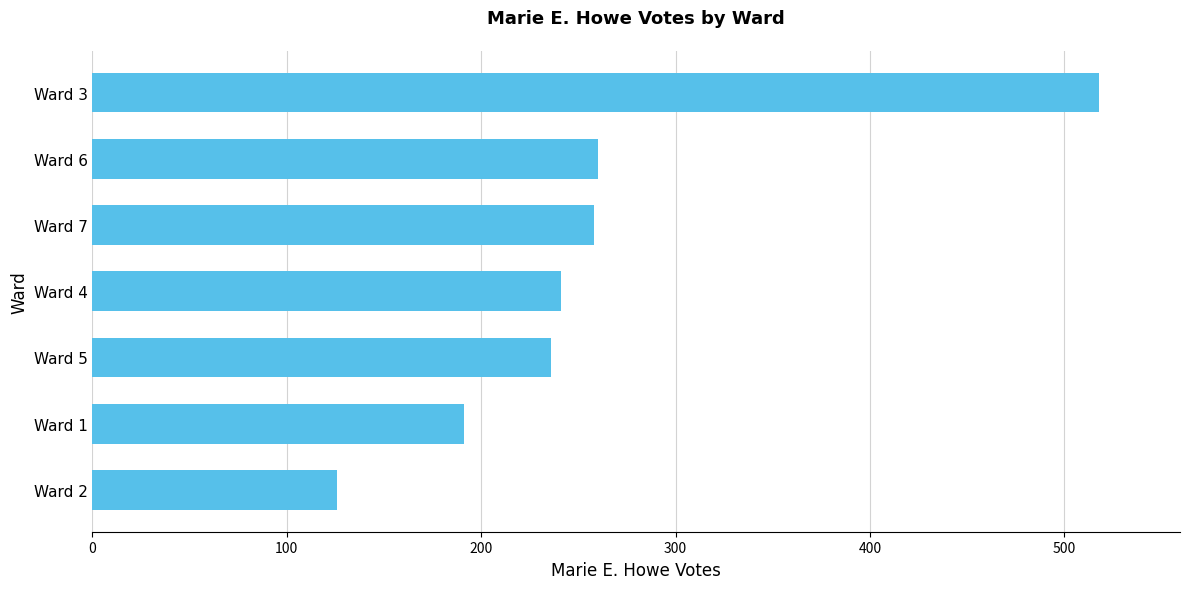

What is the sum of all values?

1830